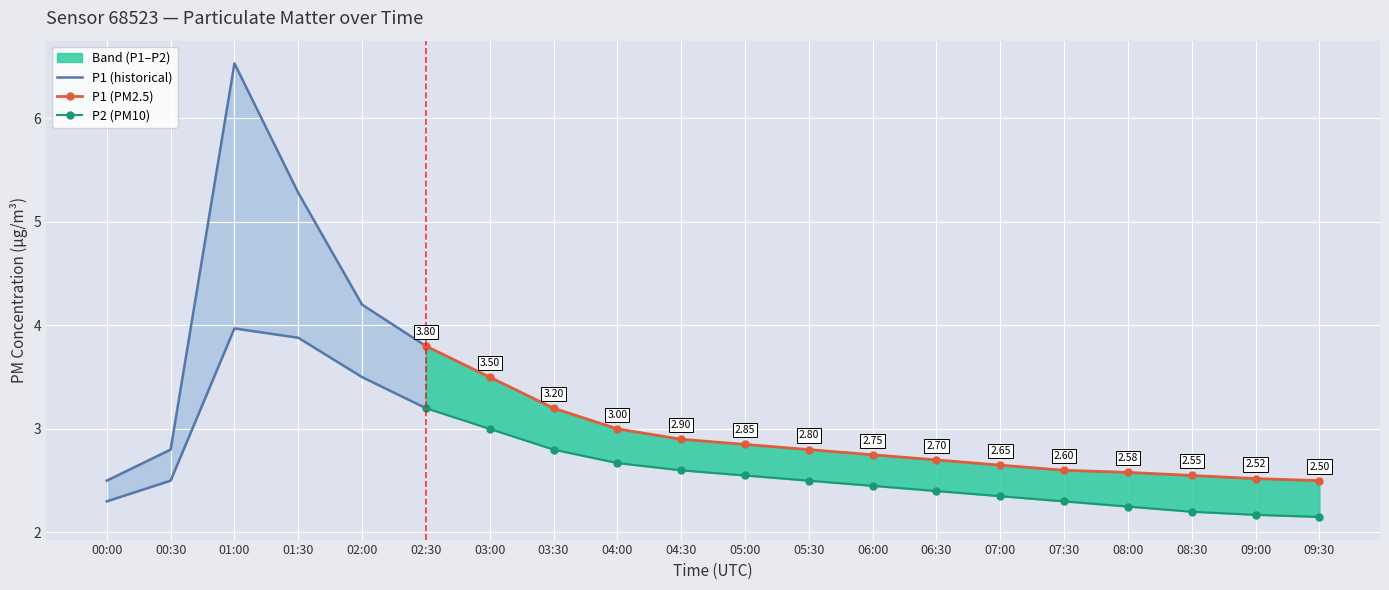

What is the label of the 18th point from the left?

08:30